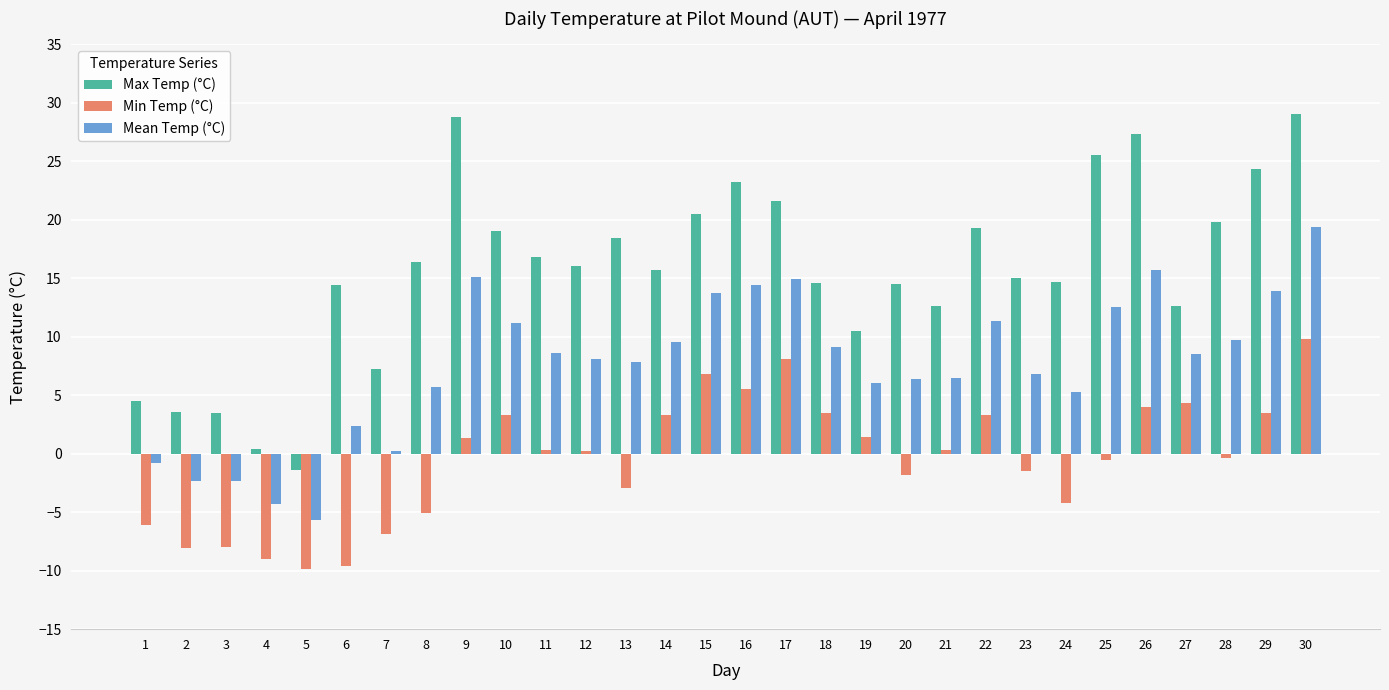

At which label does Min Temp (°C) first exceed 0?

9